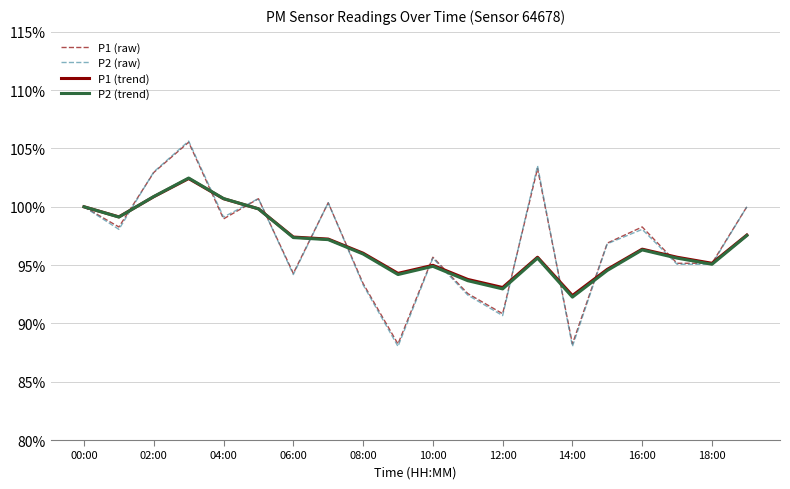

What is the maximum value shown in the chart?

105.6